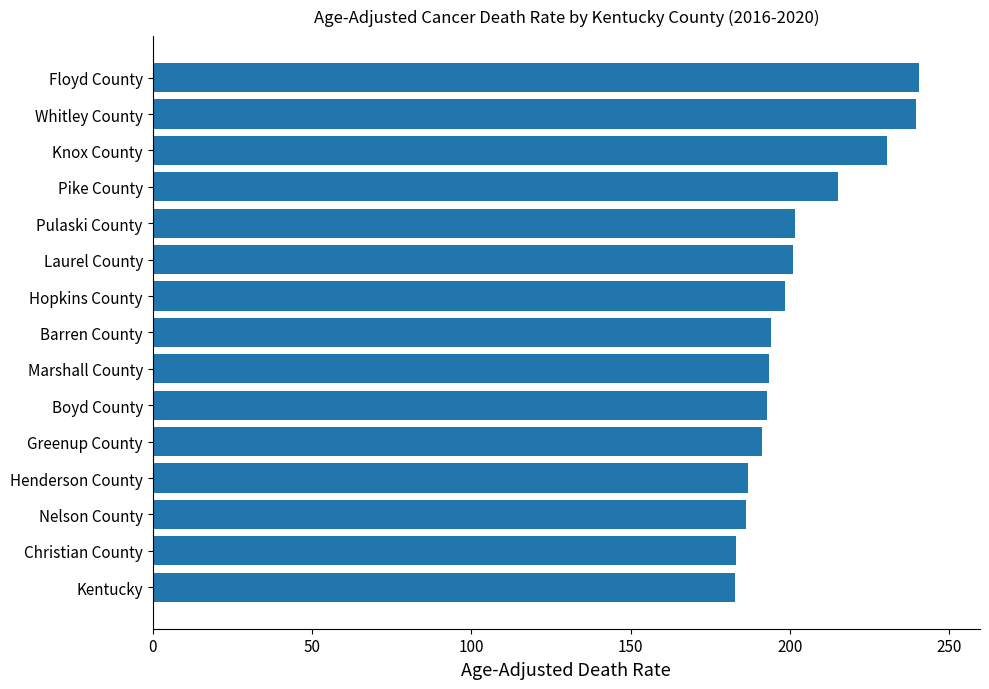

Approximately how many times larger is the value at Laurel County compared to Barren County?

1.0